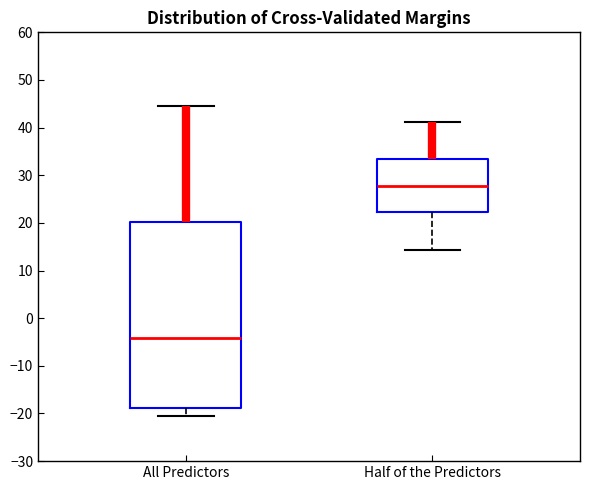

Reading left to right, transcribe this box plot: for each box, give where its median line is, the range the box spans, and where its two whiskers end, as read against the y-axis. The values are not printed on the chart, so give them approximately, as read against the axis.

All Predictors: median -4, box -19 to 20, whiskers -21 to 44
Half of the Predictors: median 28, box 22 to 33, whiskers 14 to 41